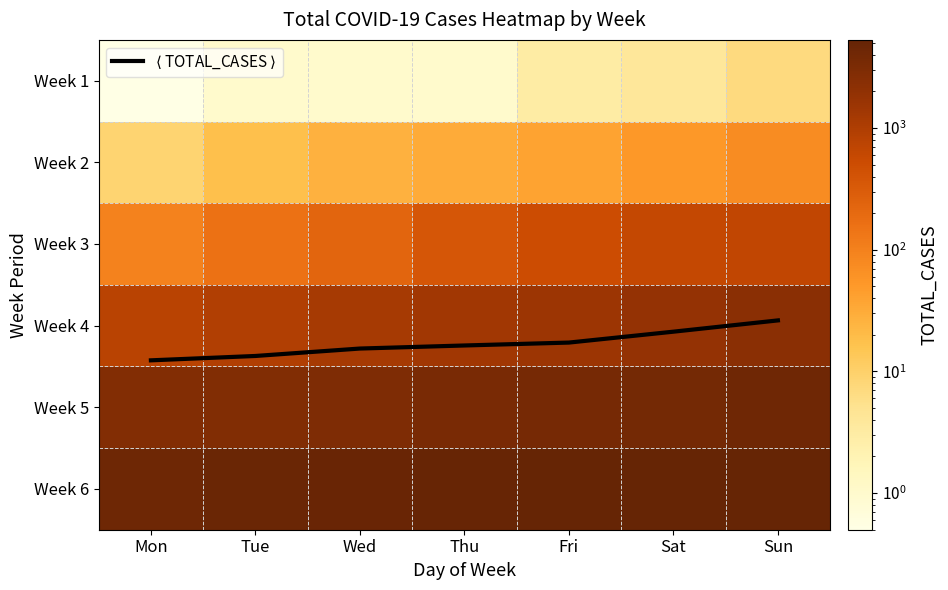

What is the difference between the maximum and minimum values in the Week 2 series?

64.0